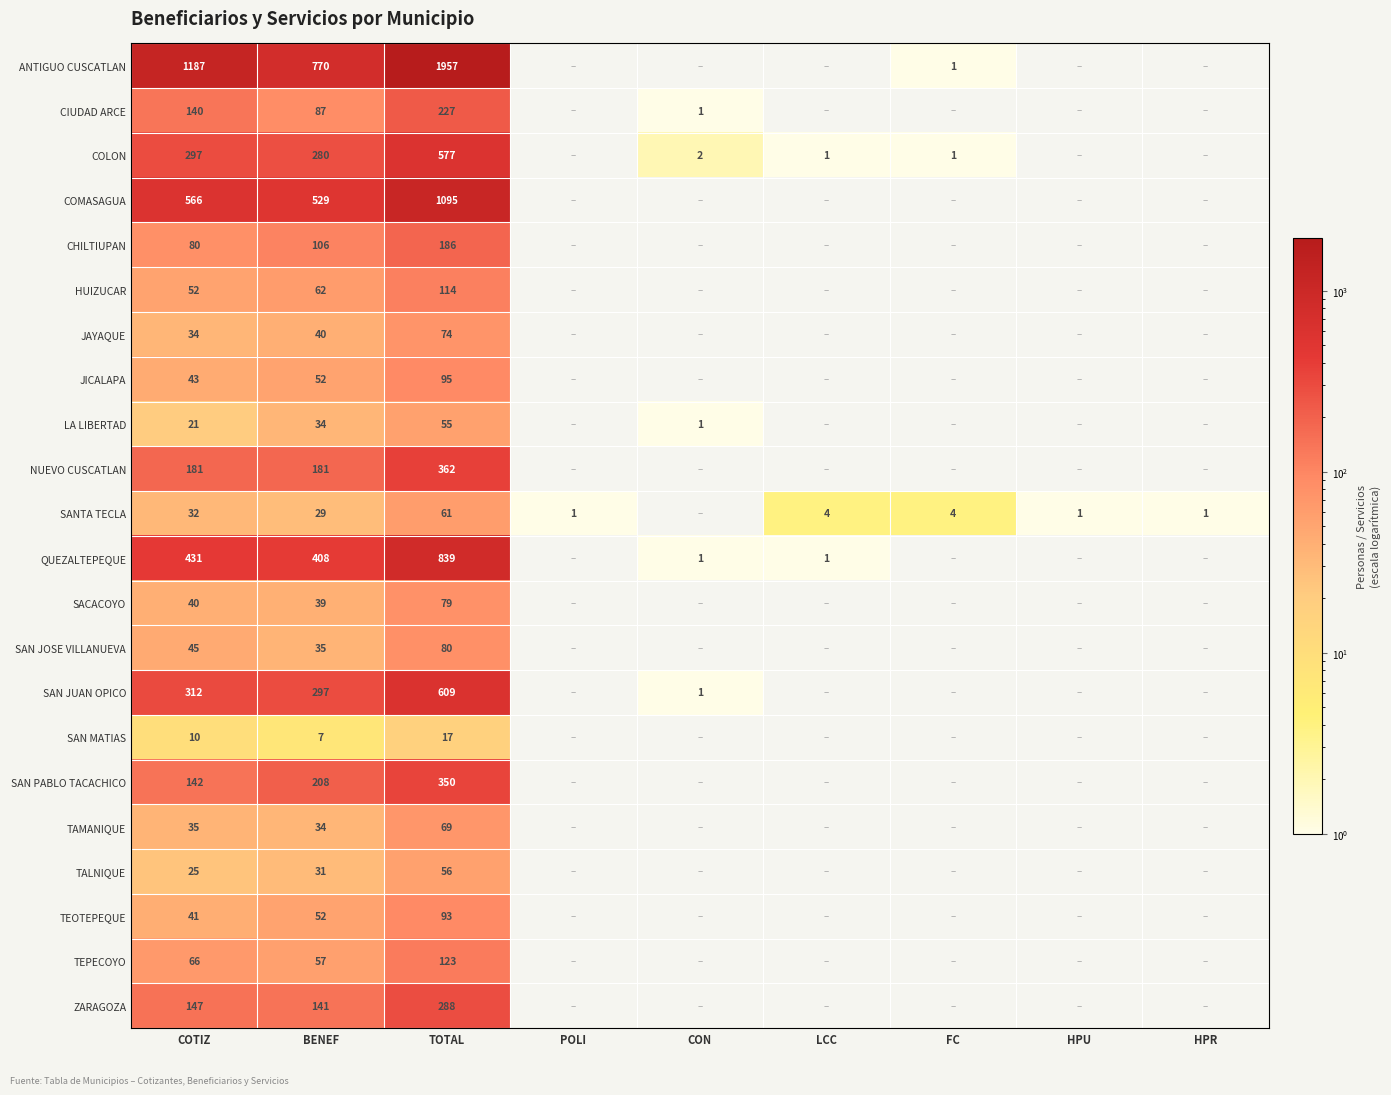

The value of HUIZUCAR at TOTAL is 114. True or false?

True